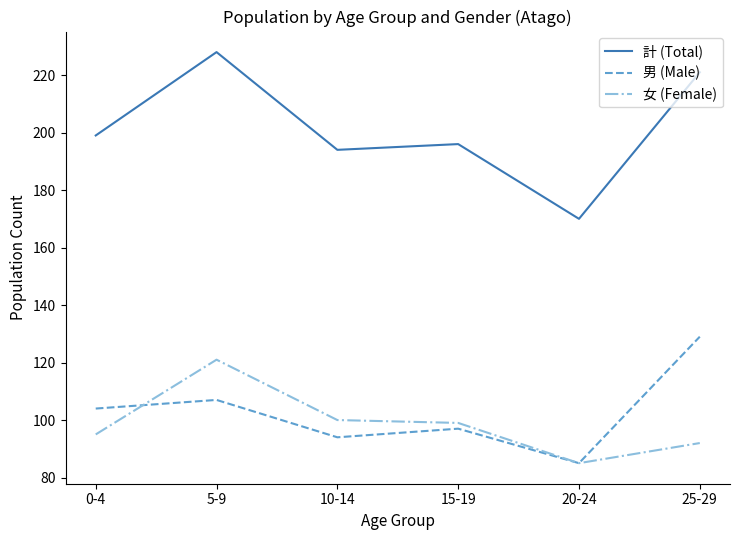

Which label corresponds to the largest value in the chart?

5-9